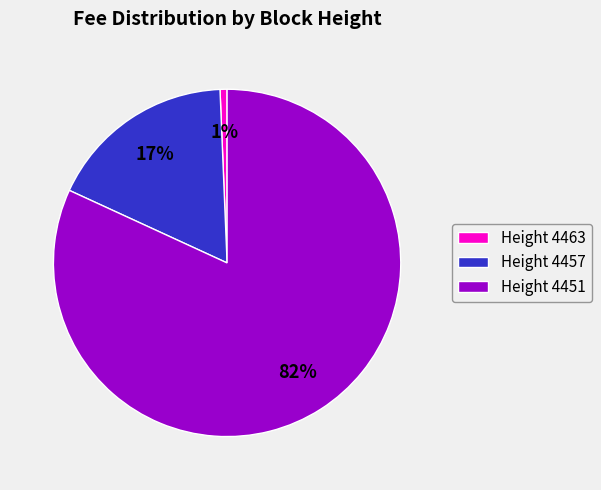

To the nearest percent, what percentage of the pie is Height 4463?

1%